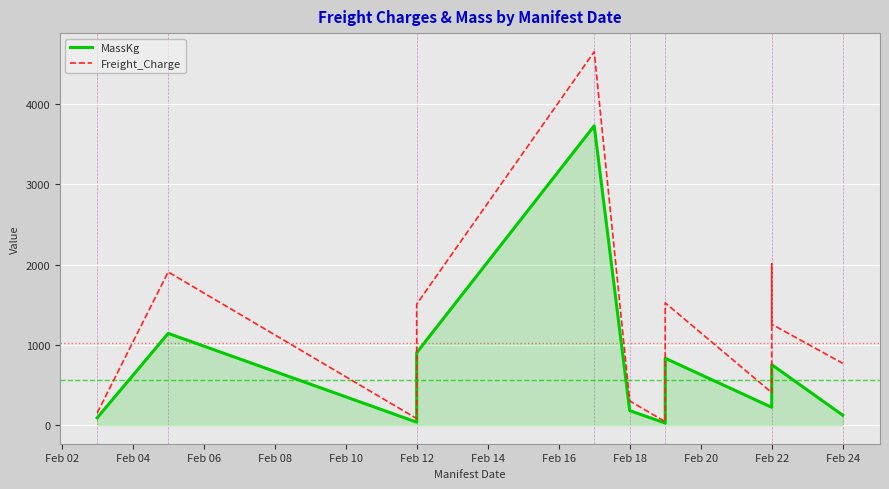

Where does the Freight_Charge series first go above 768?

Feb 04